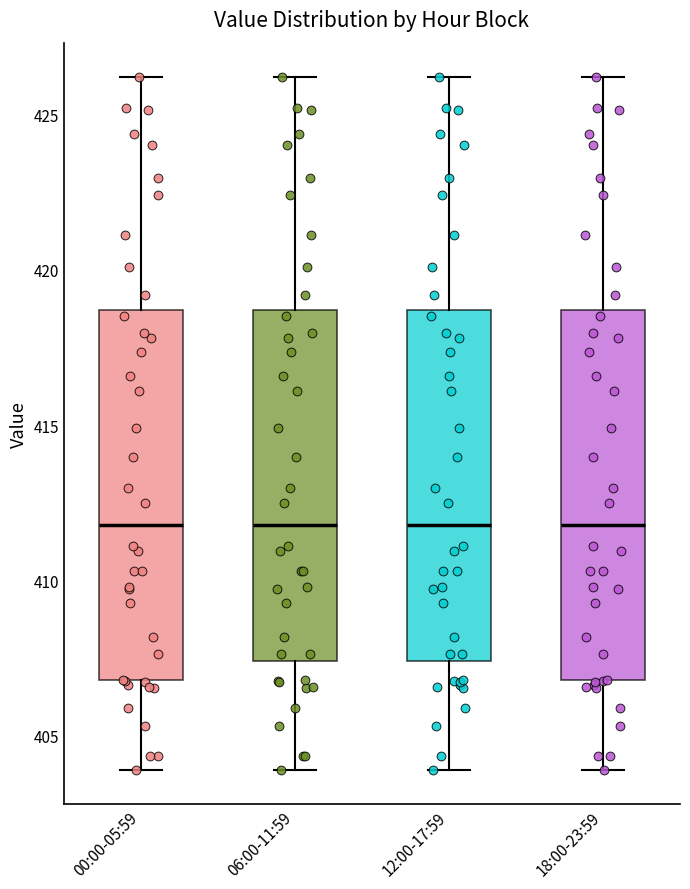

Reading left to right, transcribe this box plot: for each box, give where its median line is, the range the box spans, and where its two whiskers end, as read against the y-axis. The values are not printed on the chart, so give them approximately, as read against the axis.

00:00-05:59: median 412.0, box 407.0 to 418.5, whiskers 404.0 to 426.0
06:00-11:59: median 412.0, box 407.5 to 418.5, whiskers 404.0 to 426.0
12:00-17:59: median 412.0, box 407.5 to 418.5, whiskers 404.0 to 426.0
18:00-23:59: median 412.0, box 407.0 to 418.5, whiskers 404.0 to 426.0